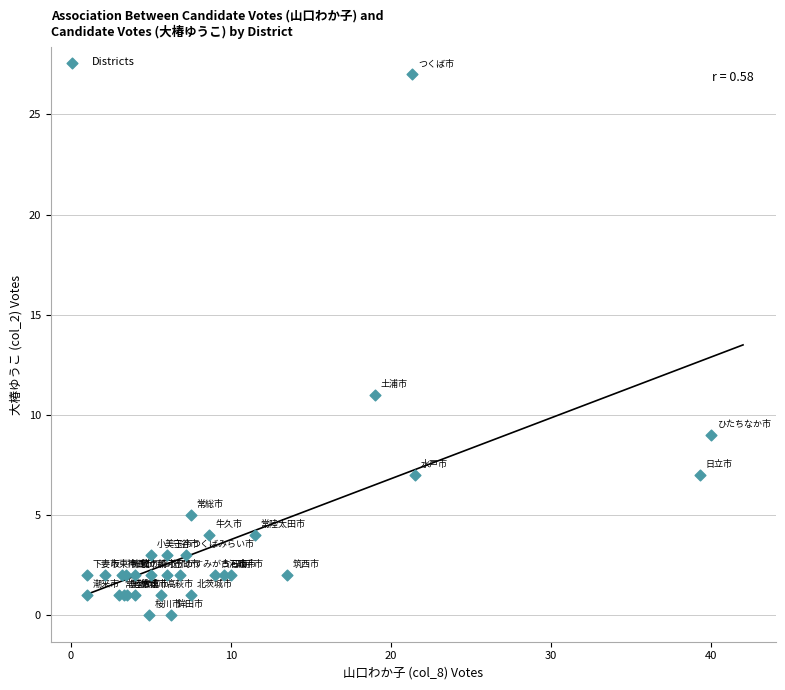

What Y value in the scatter plot is closest to 13?

11